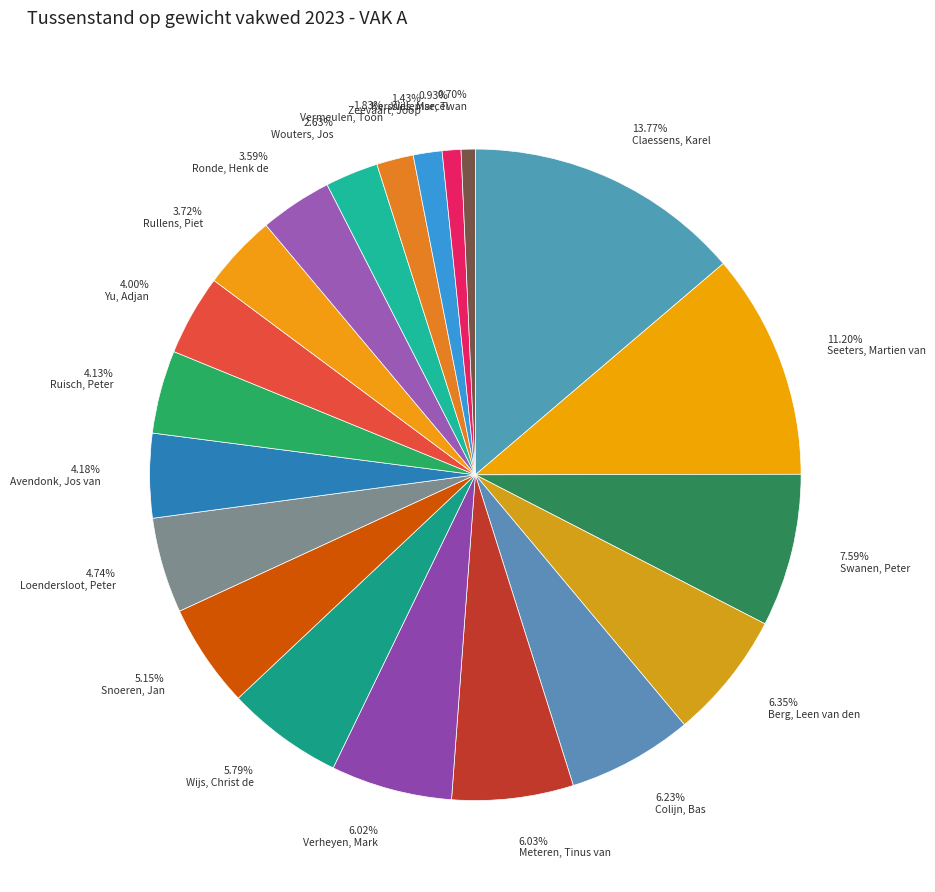

Which has a higher value, 6.35% Berg, Leen van den or 5.79% Wijs, Christ de?

6.35% Berg, Leen van den